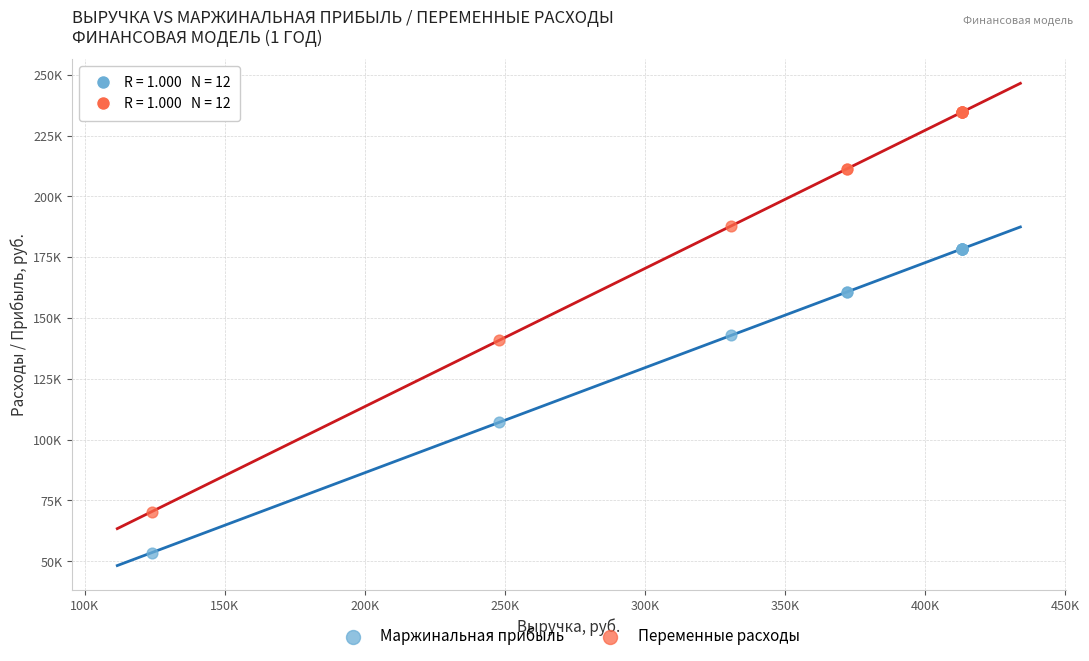

What are all the series names shown in the legend?

Маржинальная прибыль, Переменные расходы